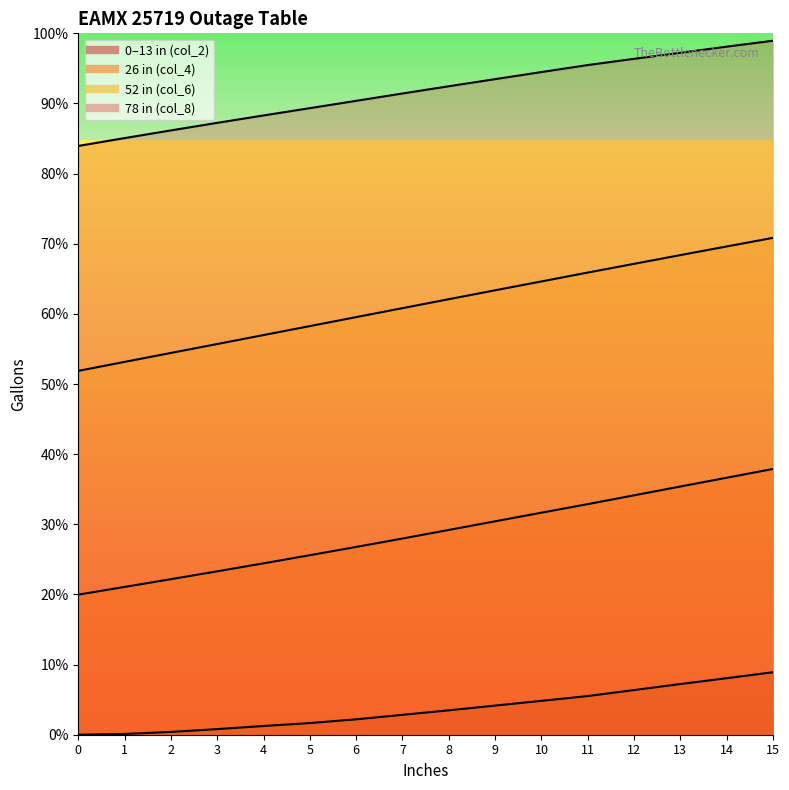

Rank the series at 2 from lowest to highest value.

Gallons_col2, Gallons_col4, Inches, Gallons_col6